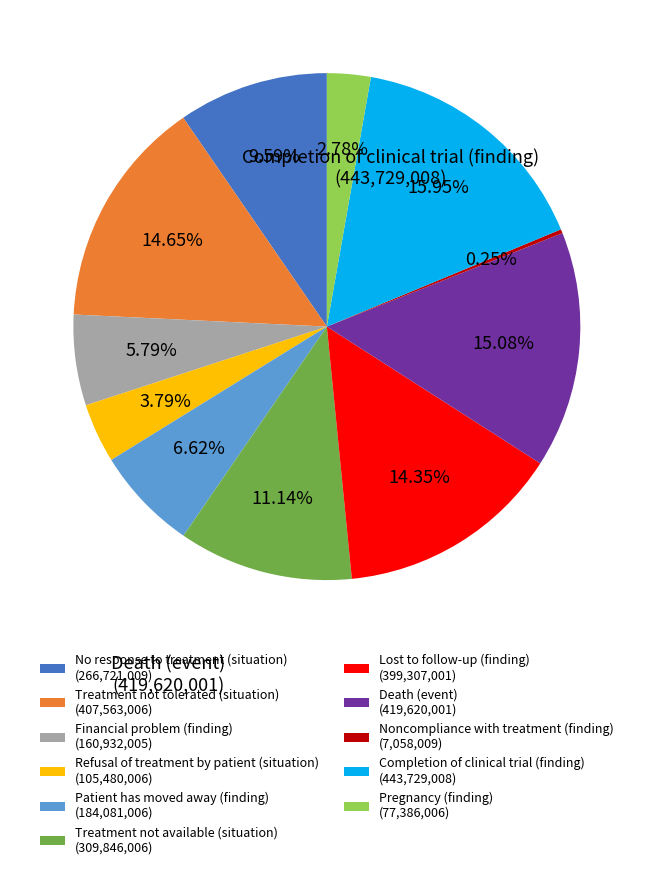

Approximately how many times larger is the value at Death (event) (419,620,001) compared to Pregnancy (finding) (77,386,006)?

5.4